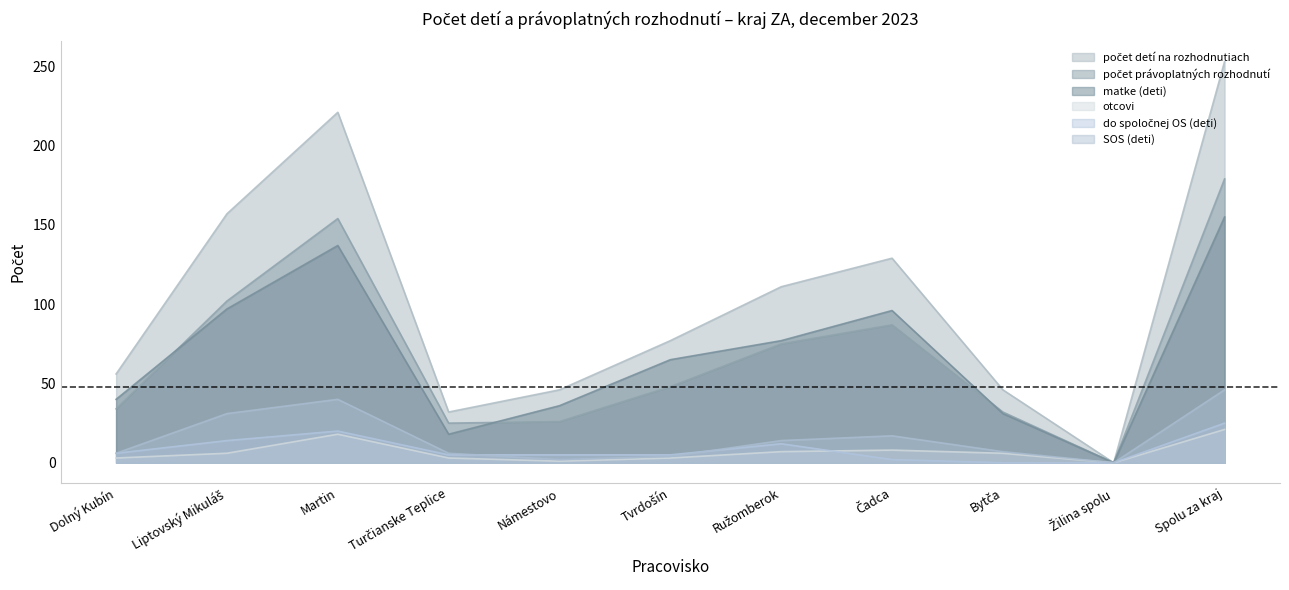

True or false: SOS (deti) has a value of 2 at Námestovo.

True